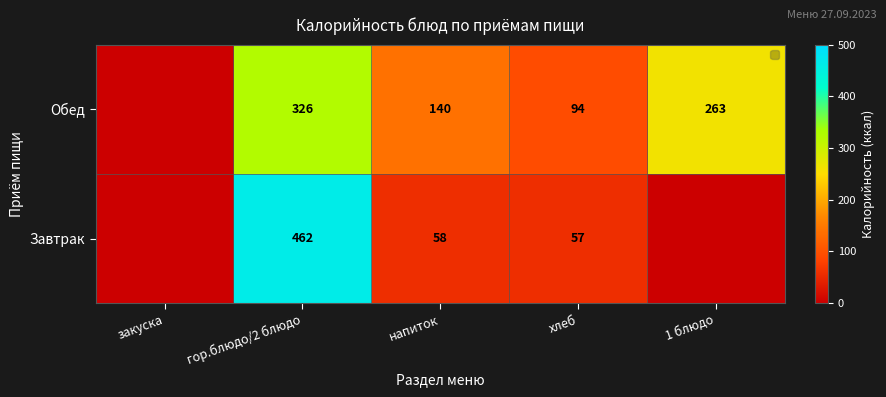

Where is the data nearest to the value 163?

напиток